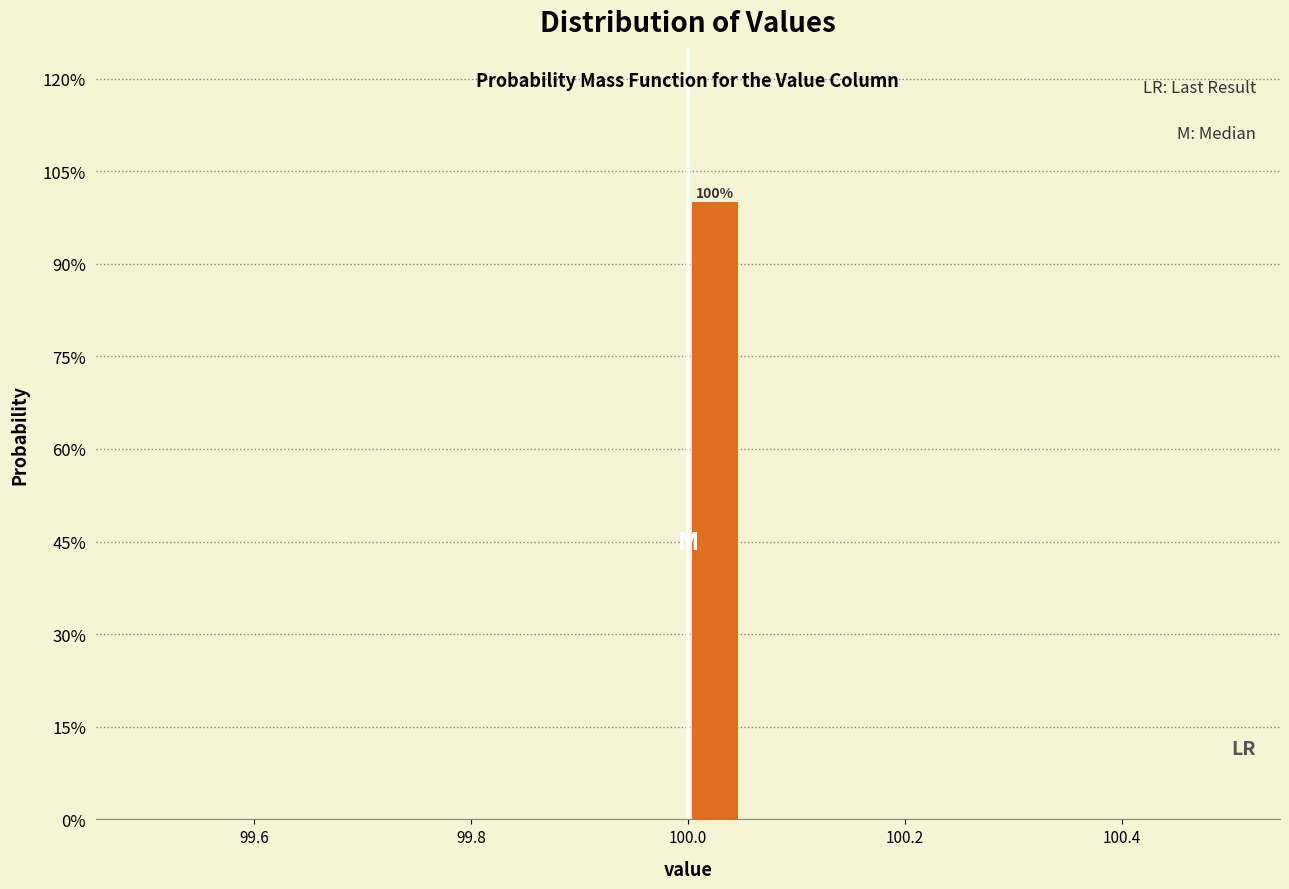

Around what value on the x-axis is the tallest bar? Give the approximate position of its centre, as read against the axis.

100.02